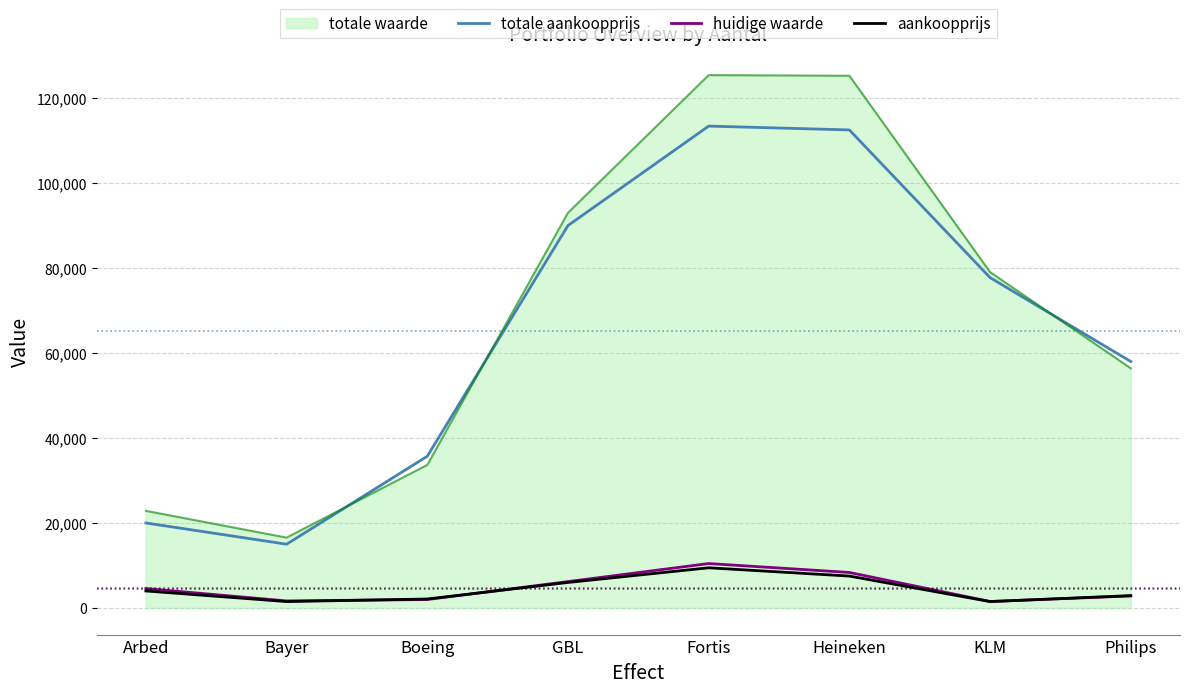

Which series has the largest range (max minus min)?

totale waarde